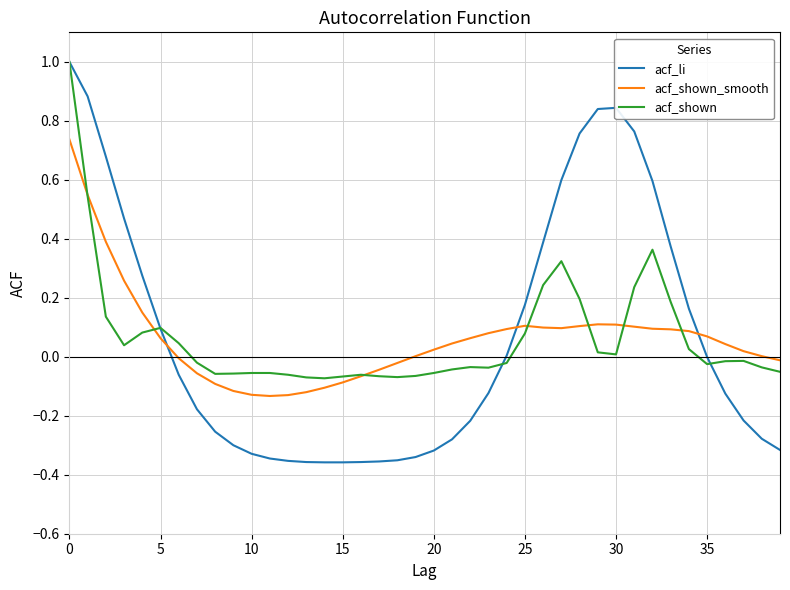

What is the highest value of the acf_li series?

1.0